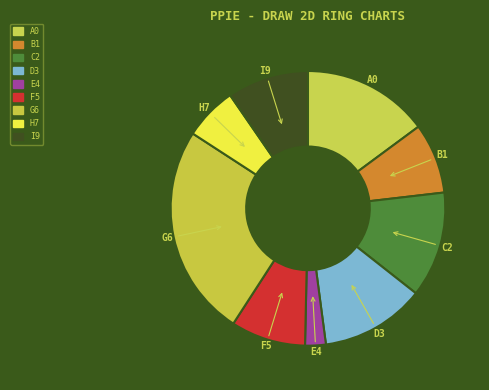

Is there a majority slice in this chart?

No